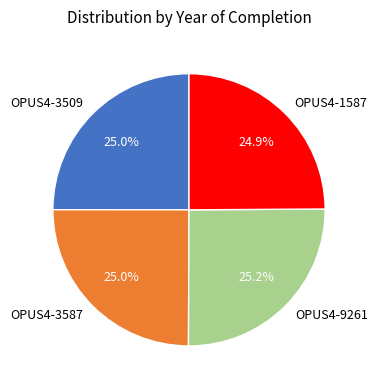

What percentage is NOT represented by OPUS4-9261?

74.8%